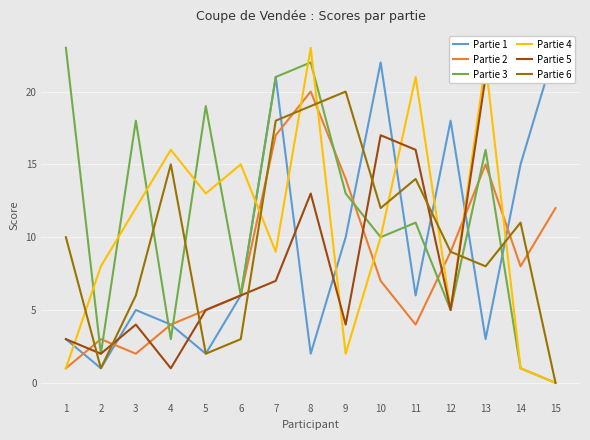

The value of Partie 6 at 11 is 14. True or false?

True